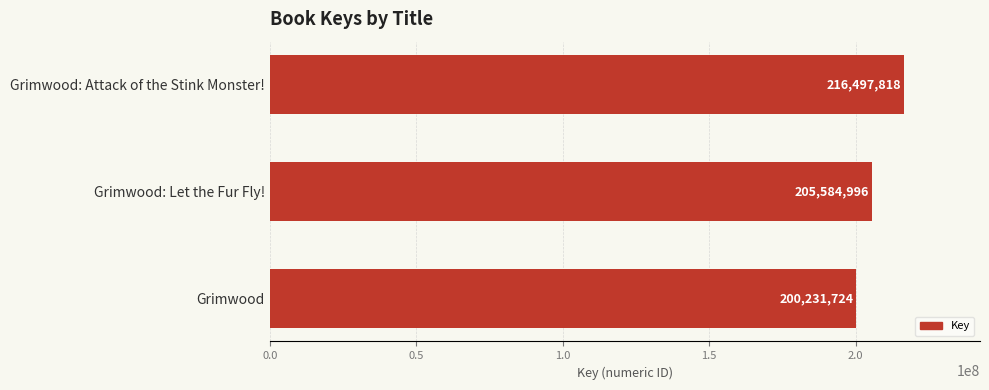

What is the difference between the second highest and minimum values?

5353272